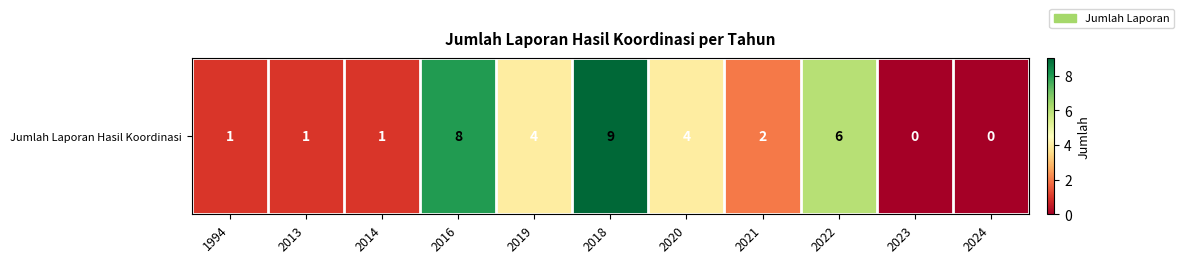

The chart shows a value of 1 at 1994. True or false?

False